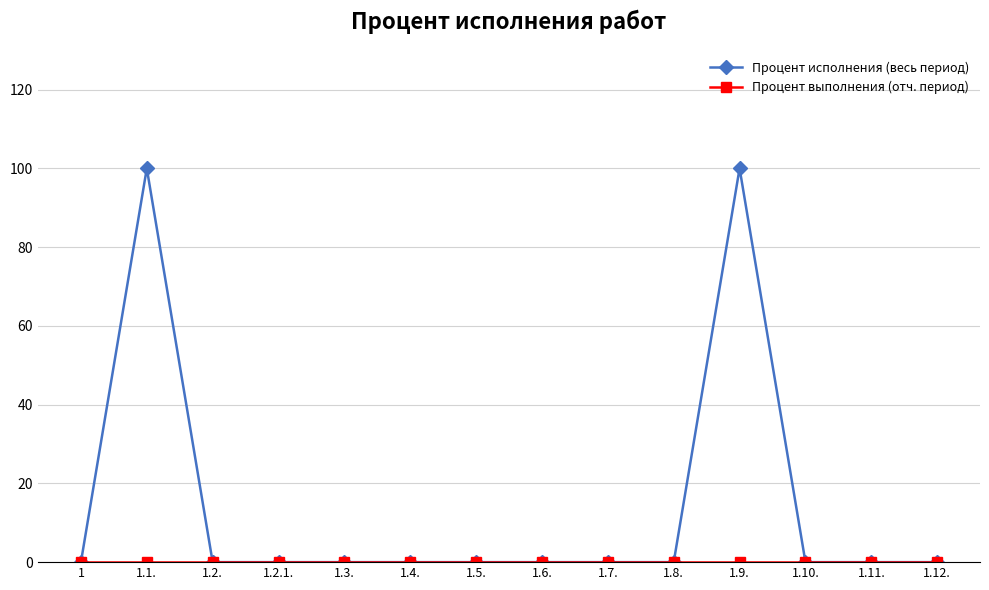

What is the maximum value for Процент исполнения (весь период)?

100